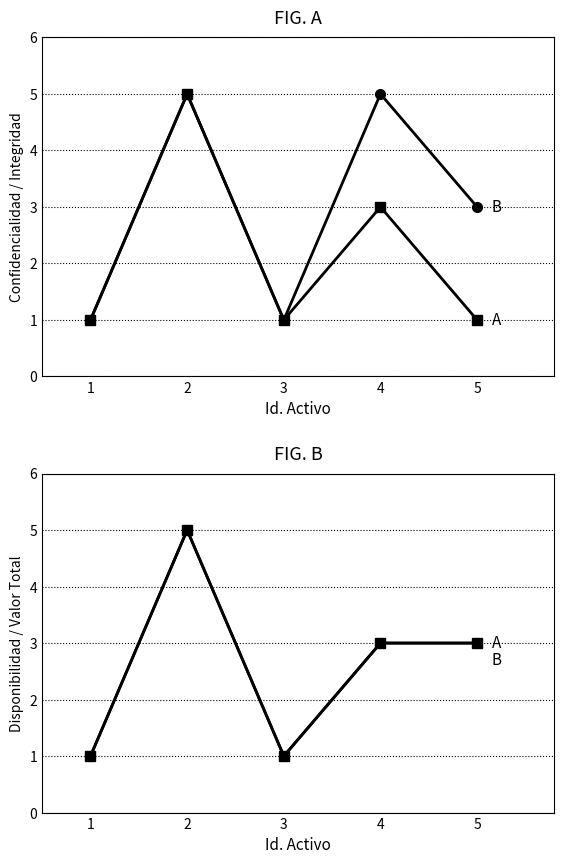

What is the value of the Valor total point at the 1st from the left?

1